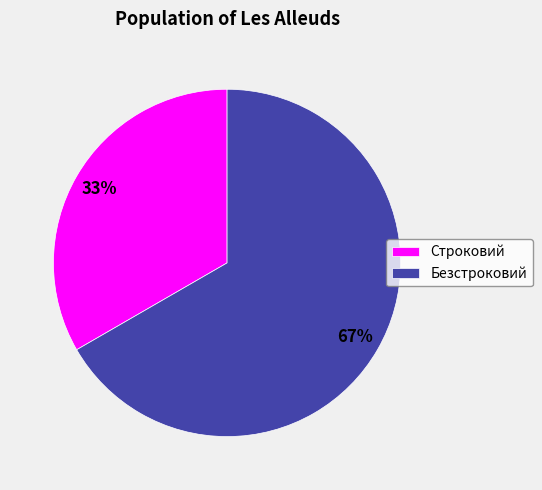

Which category accounts for the majority?

Безстроковий